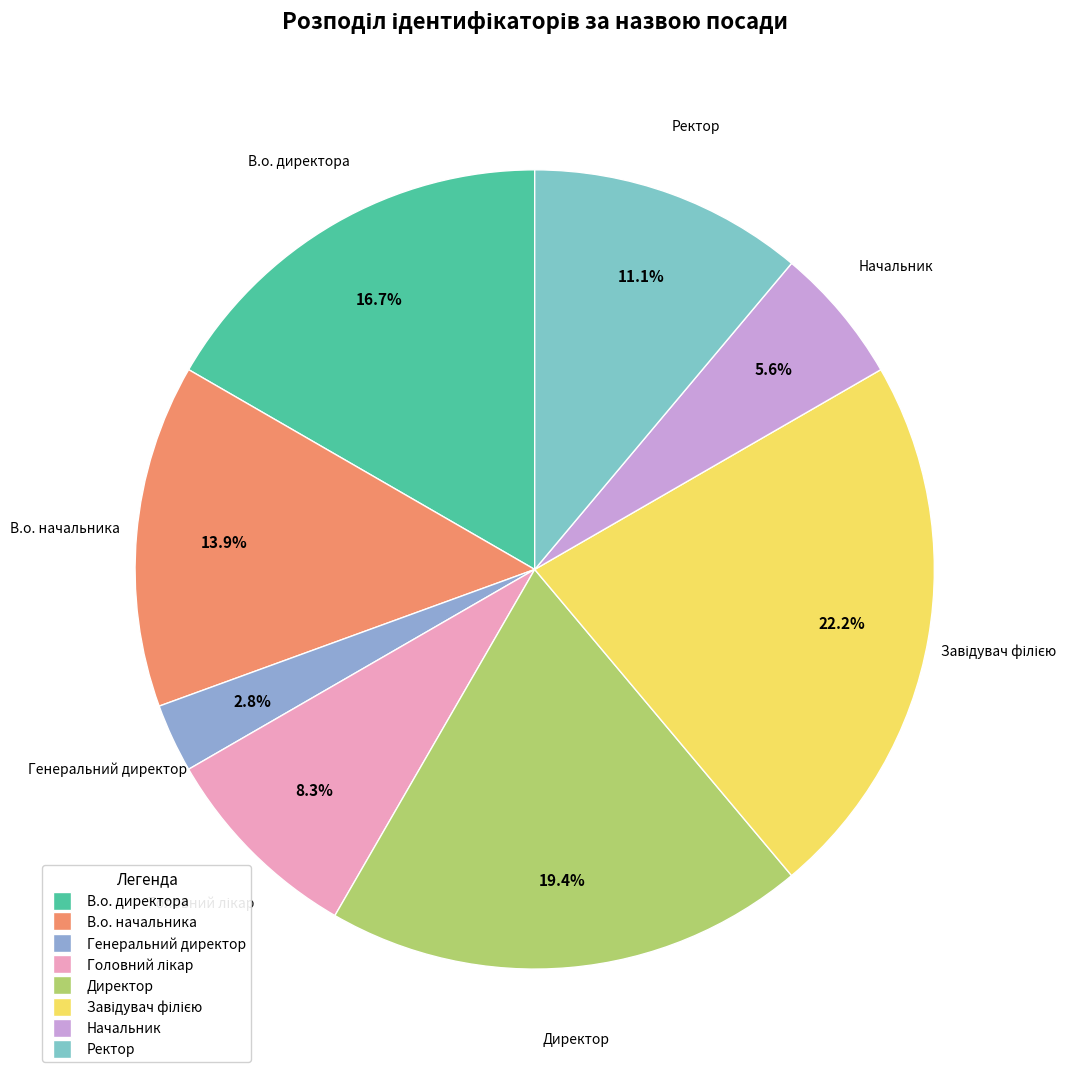

Is there any slice that represents more than half of the pie?

No